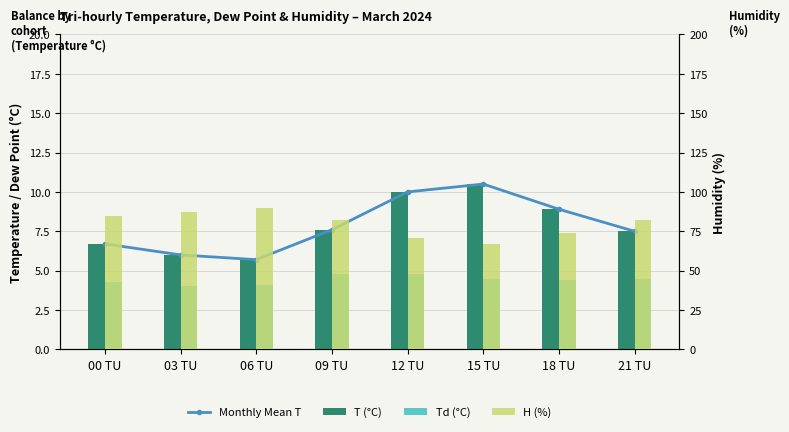

What are all the series names shown in the legend?

Monthly Mean T, T (°C), Td (°C), H (%)